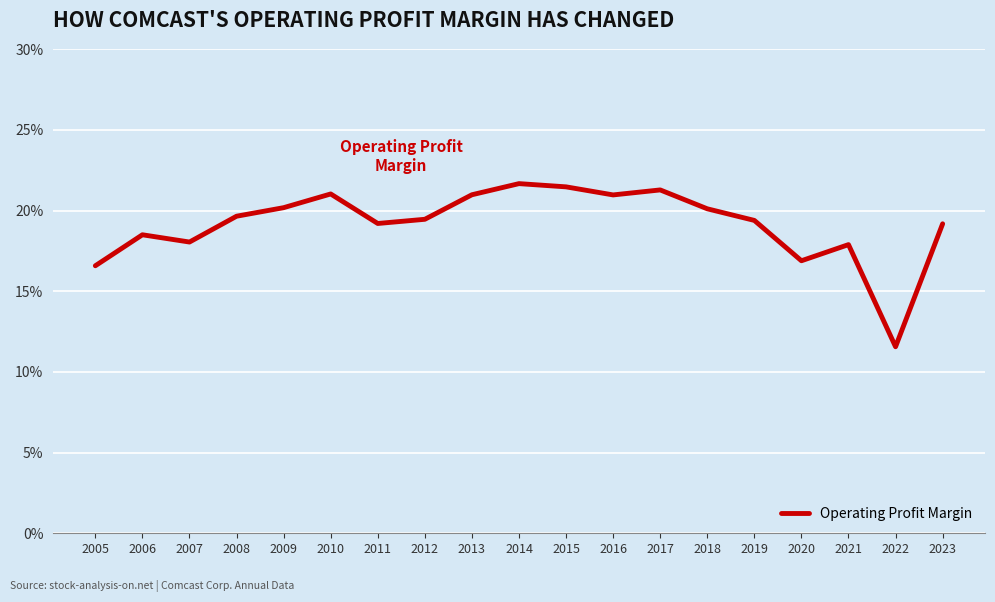

What is the sum of all values?

364.0